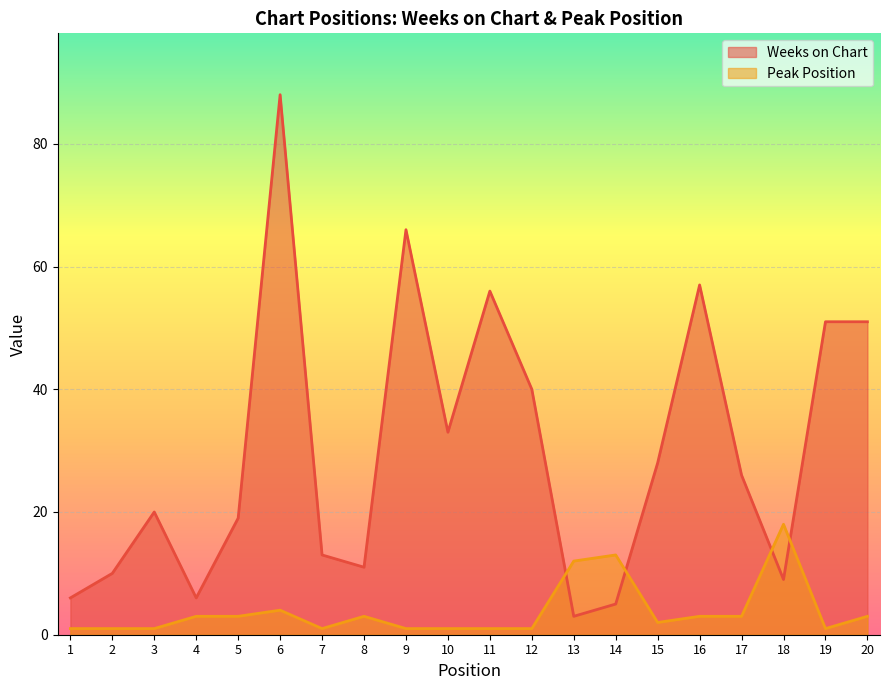

How many interior local peaks does the Weeks on Chart series have?

5